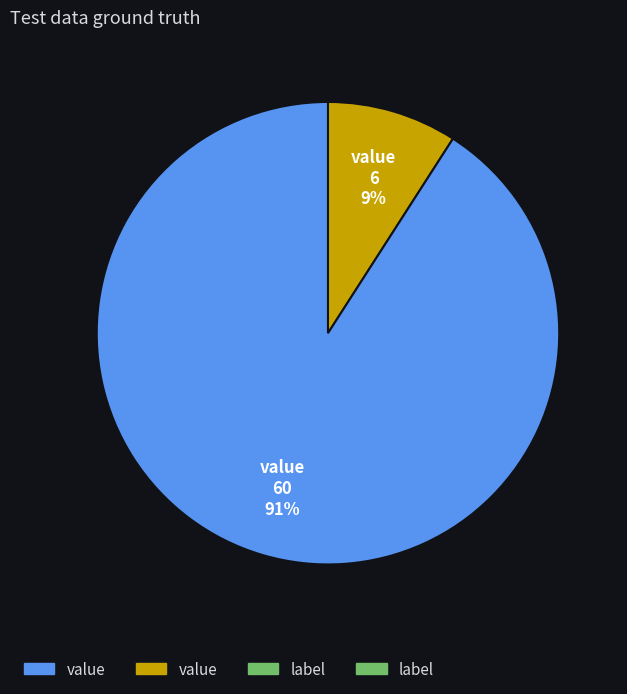

To the nearest percent, what is the average slice percentage?

50%